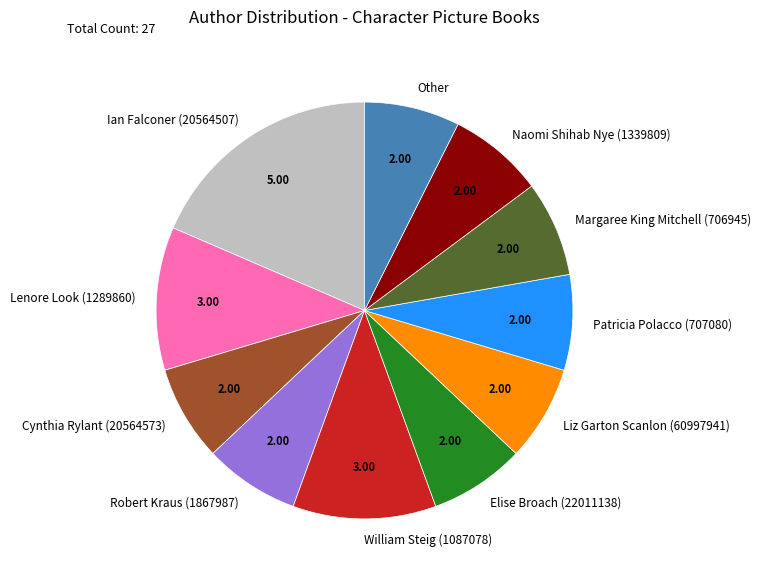

Is it true that Robert Kraus (1867987) is 16% of the pie?

False